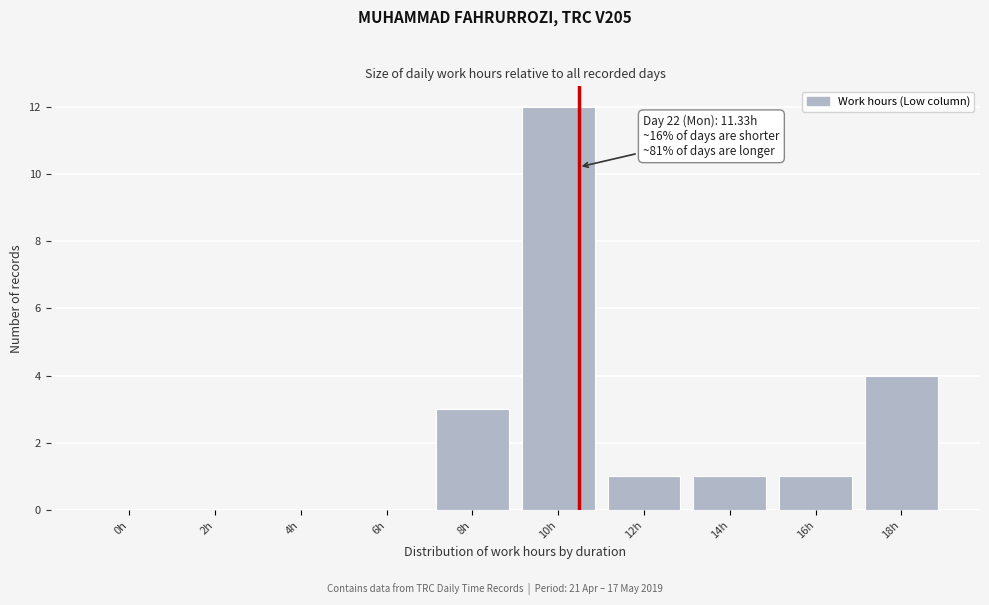

Reading left to right, list all the values displayed in this chart.

0h=0	2h=0	4h=0	6h=0	8h=3	10h=12	12h=1	14h=1	16h=1	18h=4